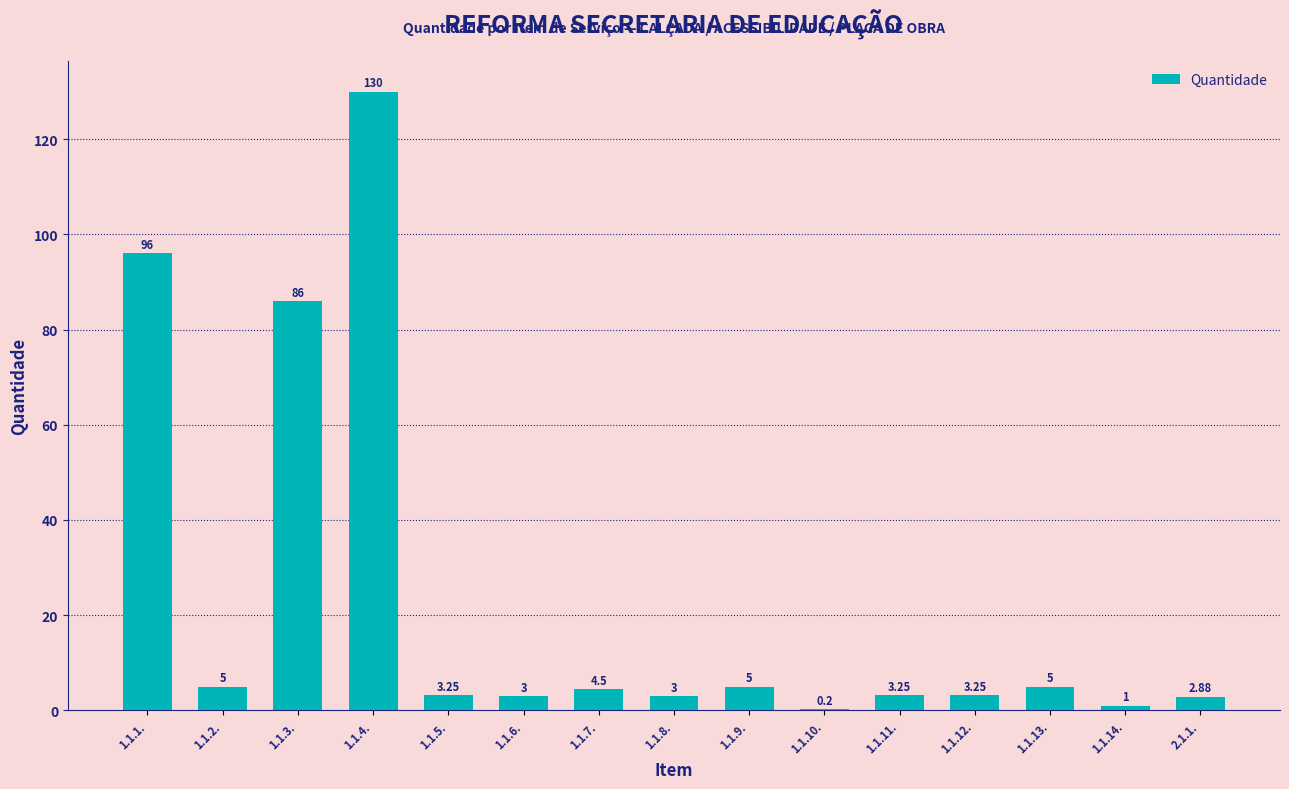

What is the sum of the values at 1.1.10. and 1.1.9.?

5.2